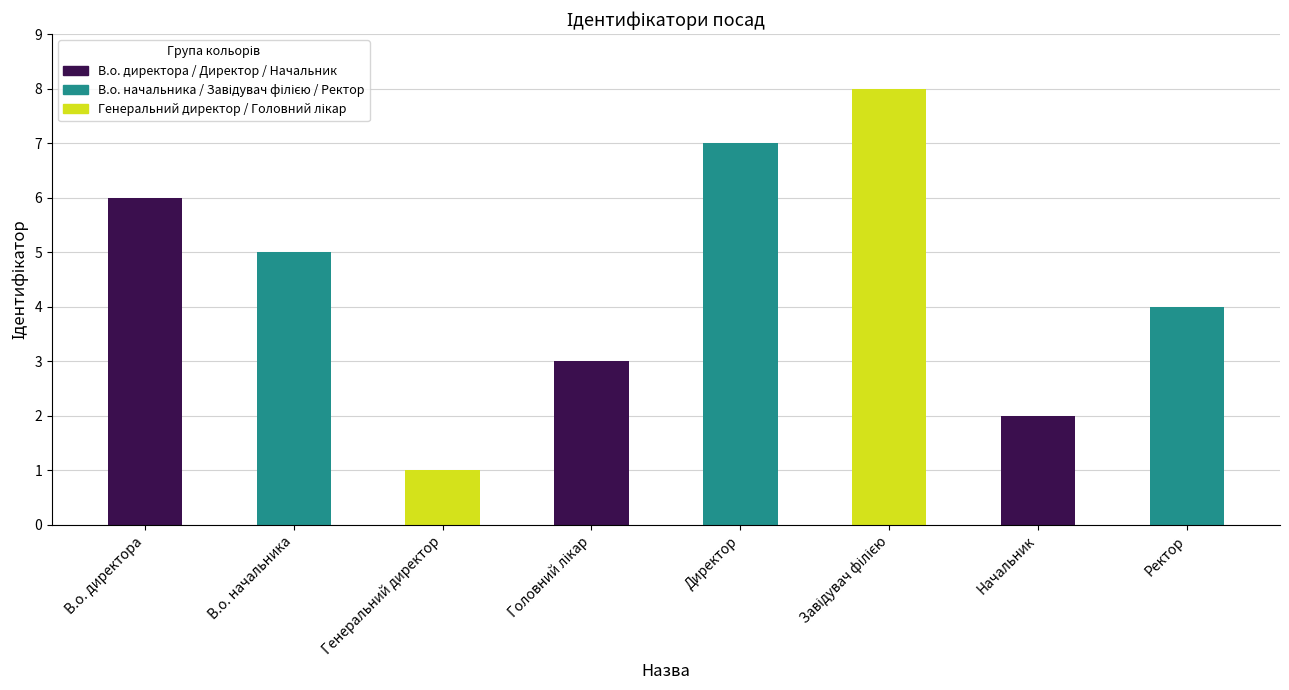

Count the values in the range 3 to 7.

5